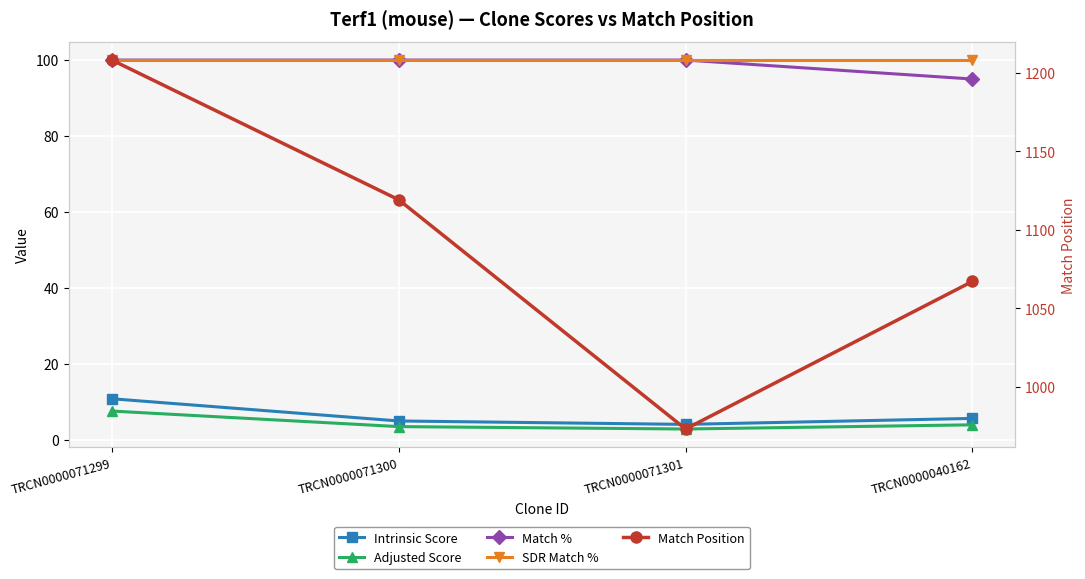

Is this an area chart (filled region under the line)?

No